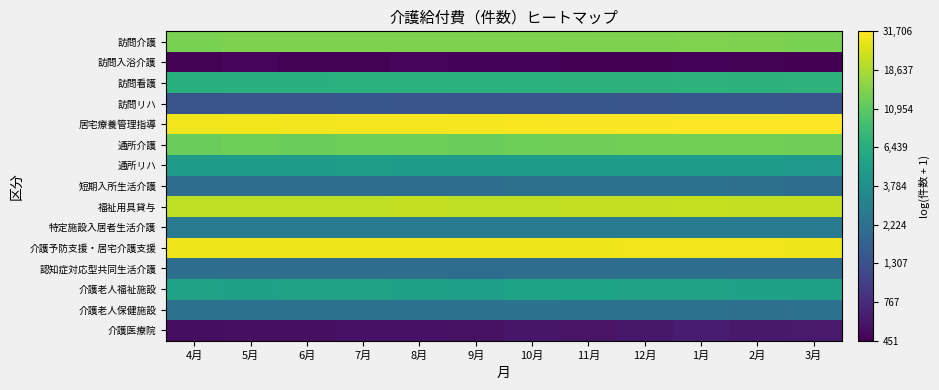

At how many categories does at least one series exceed 9?

12